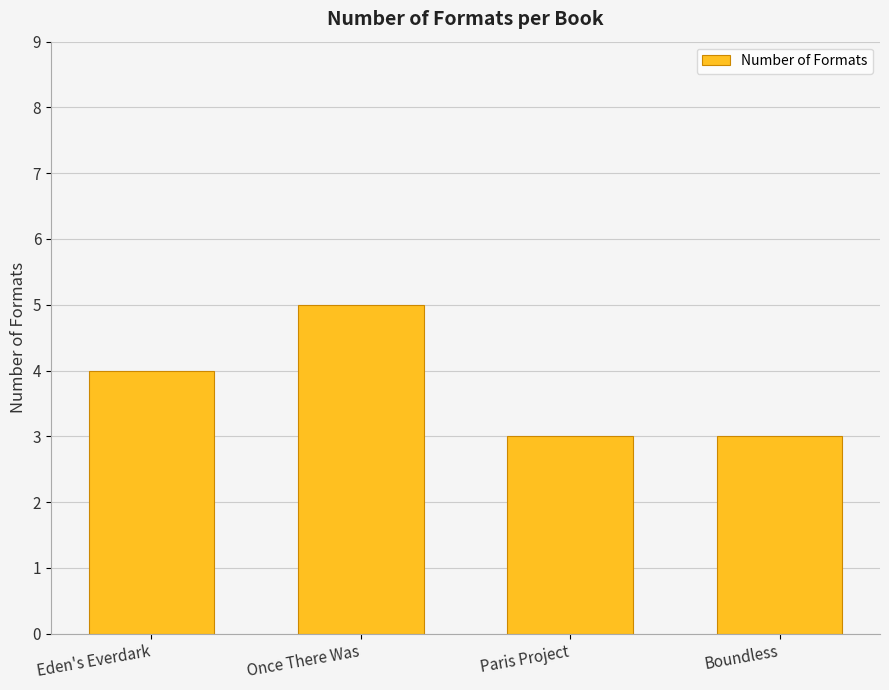

Count the number of data series in this chart.

1